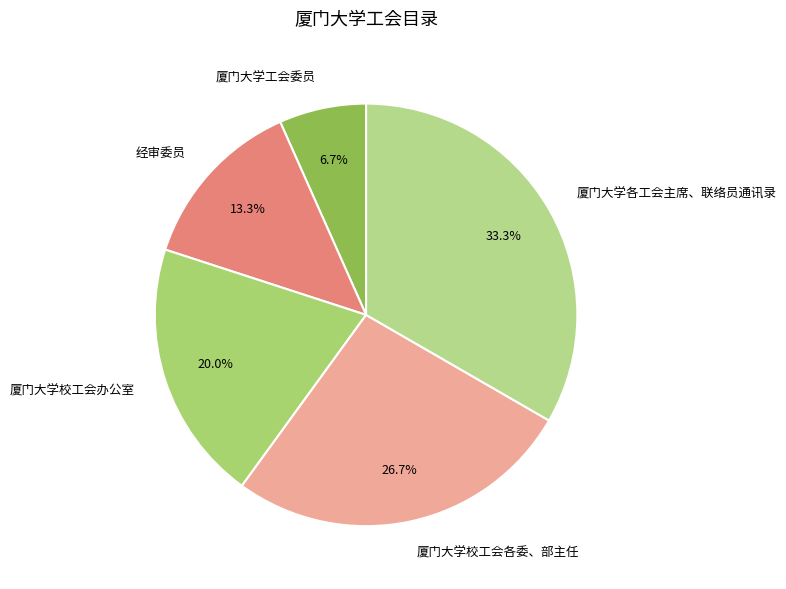

Approximately how many times larger is the value at 厦门大学校工会办公室 compared to 经审委员?

1.5